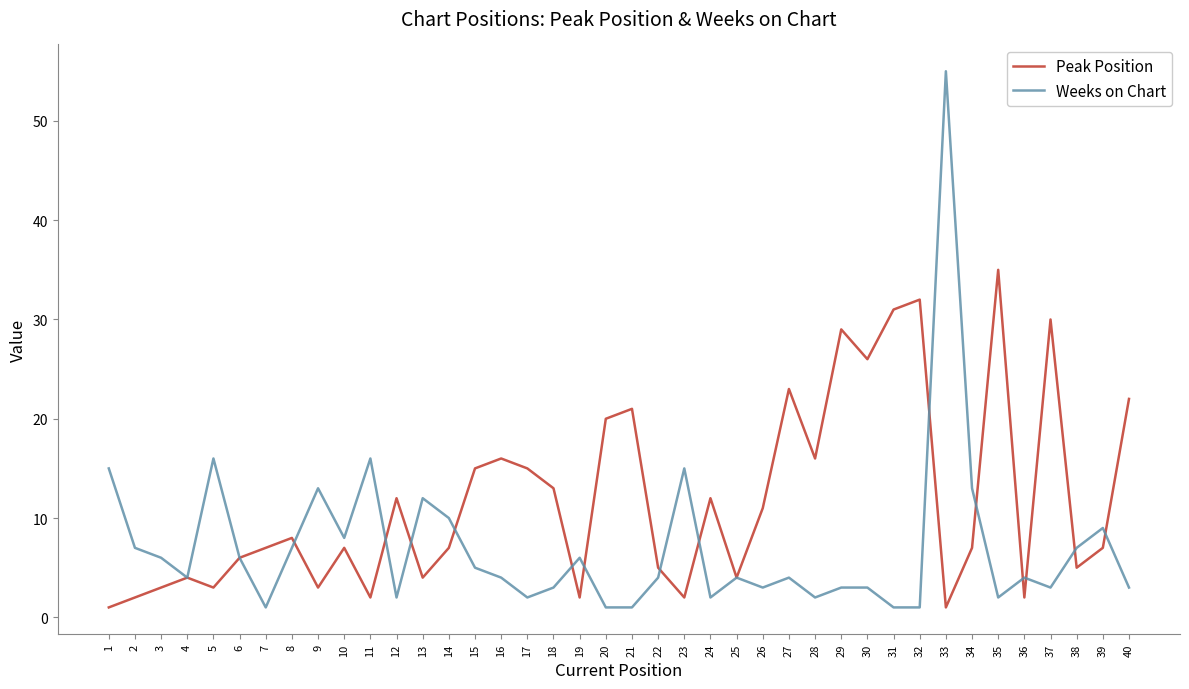

In Peak Position, how many points are higher than both neighbors (excluding endpoints)?

12